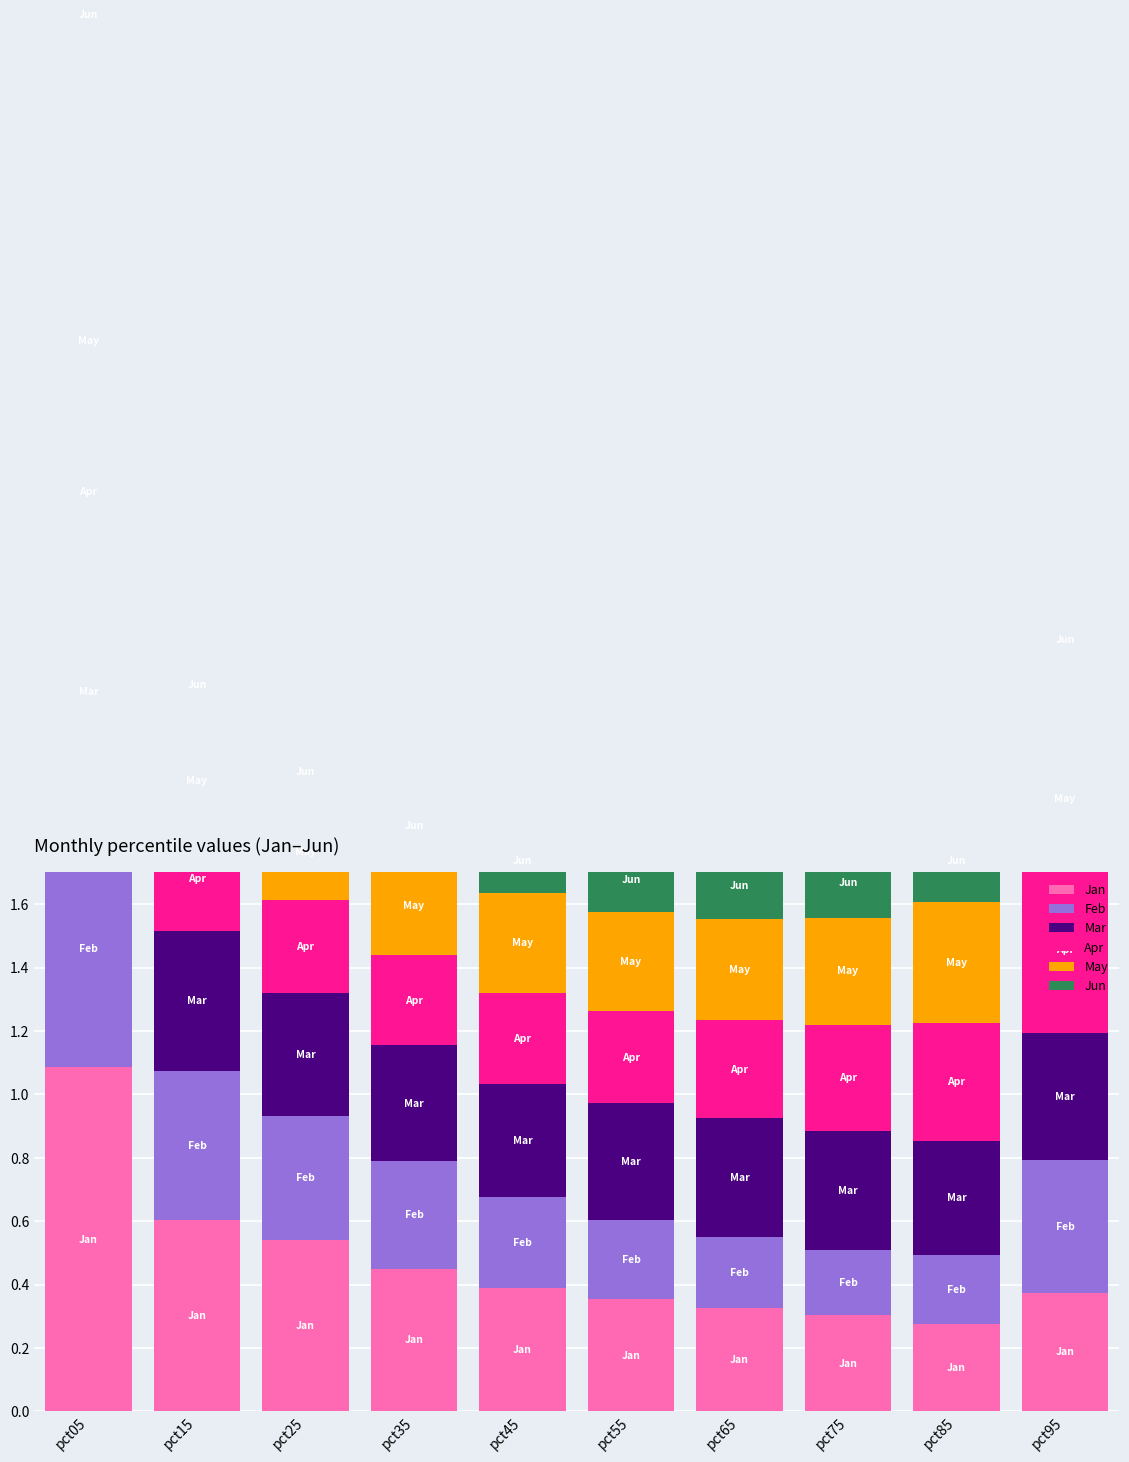

Between pct55 and pct95, which is larger?

pct95